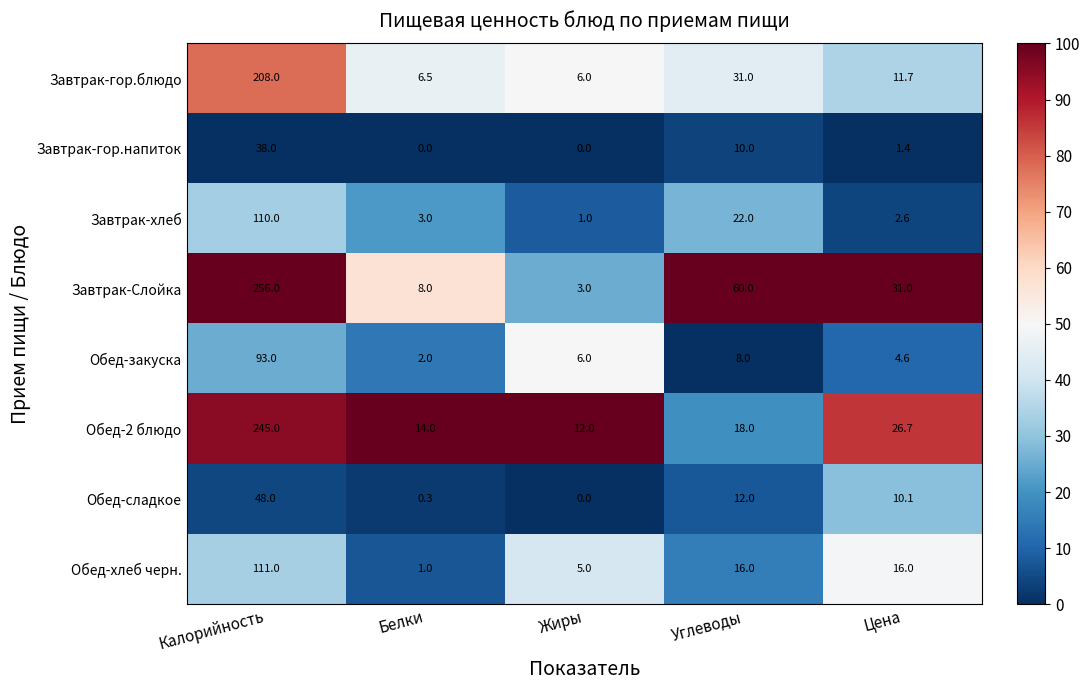

What is the greatest value displayed?

256.0